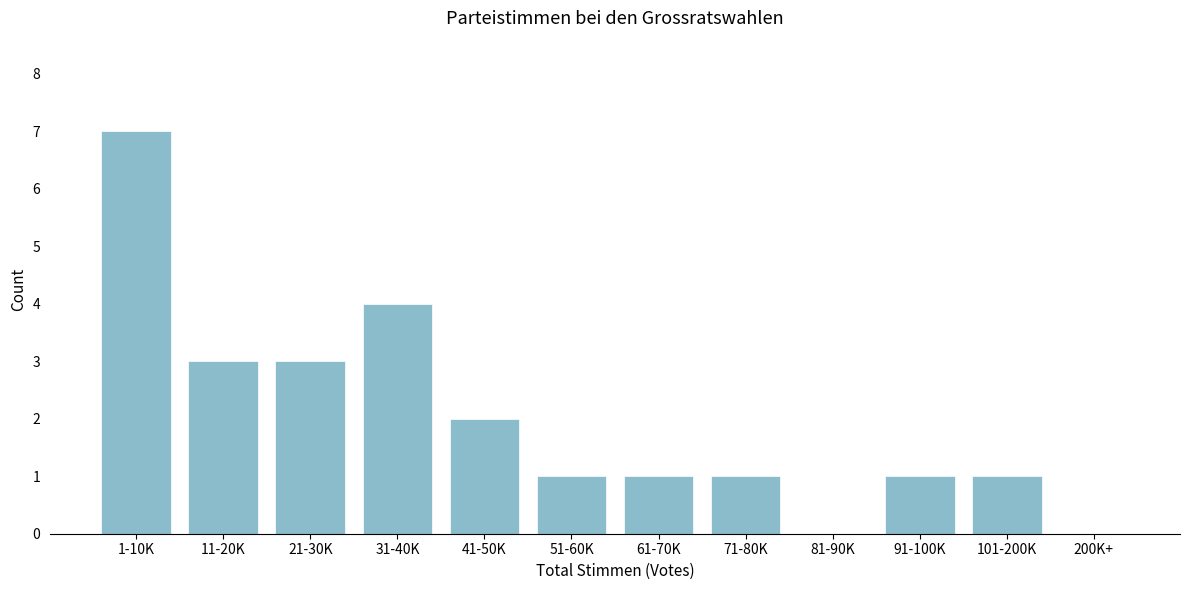

Reading left to right, what are all the values shown in this chart?

1-10K=7	11-20K=3	21-30K=3	31-40K=4	41-50K=2	51-60K=1	61-70K=1	71-80K=1	81-90K=0	91-100K=1	101-200K=1	200K+=0